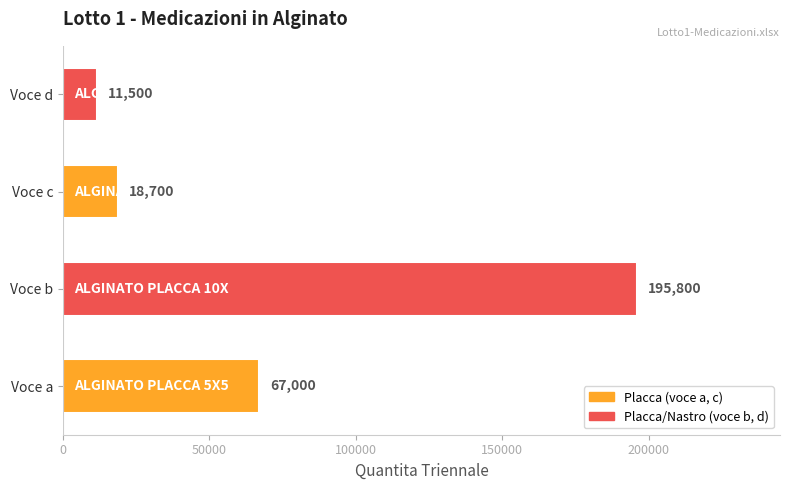

Between Voce b and Voce d, which is larger?

Voce b